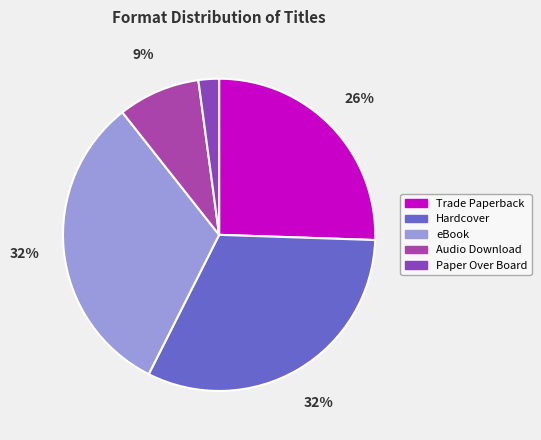

To the nearest percent, what is the difference between the largest and smallest slice percentages?

30%